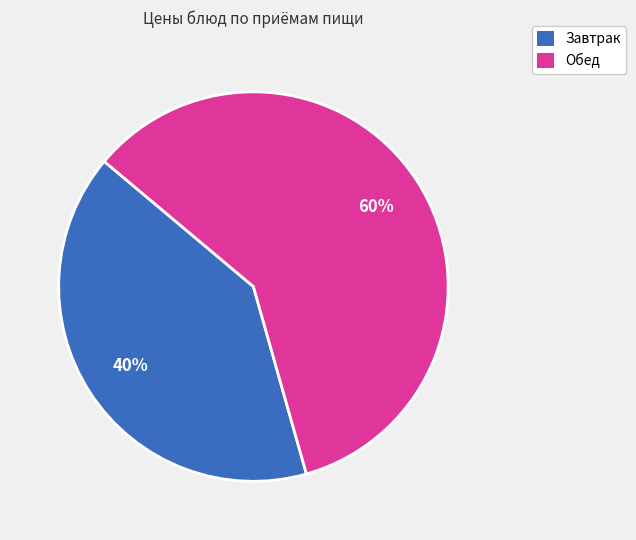

Does any single category account for the majority?

Yes